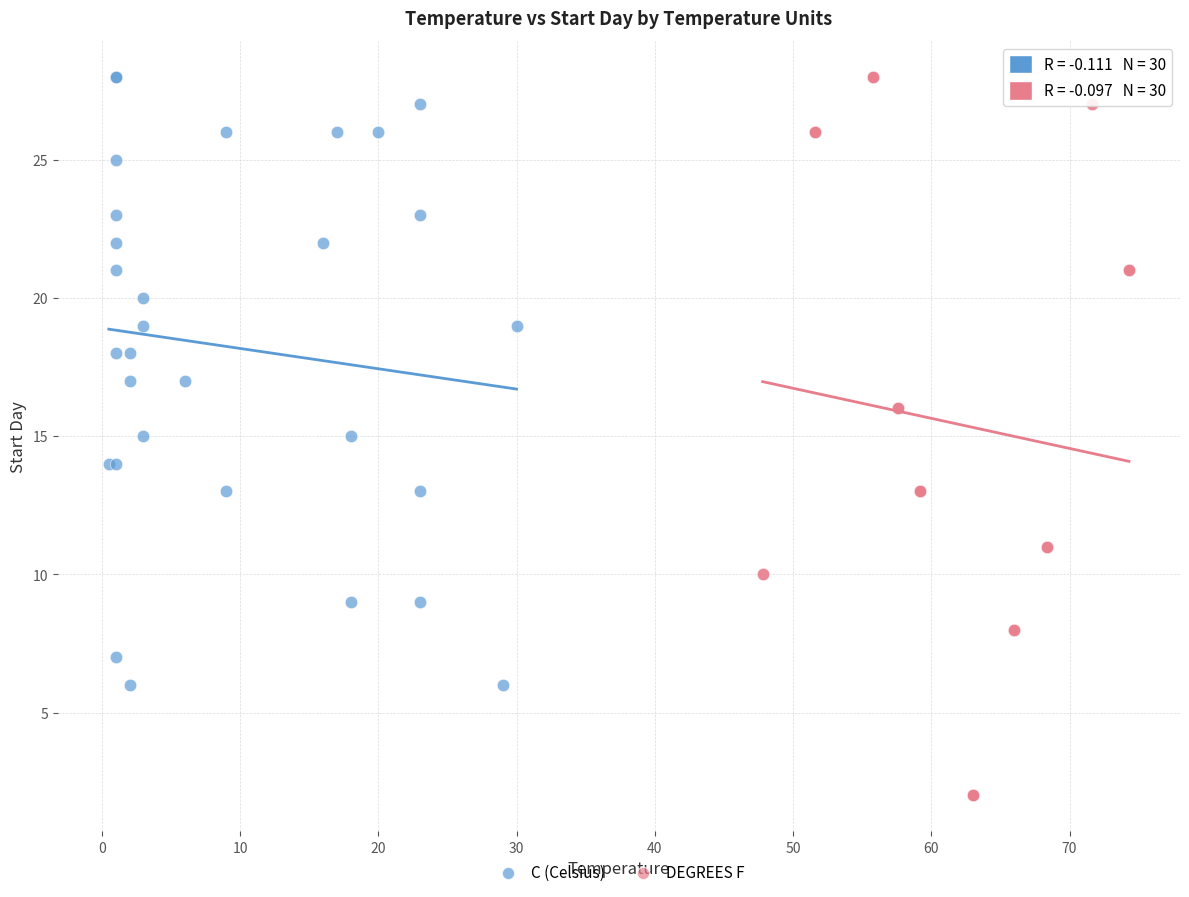

Which series reaches the minimum Y coordinate?

DEGREES F